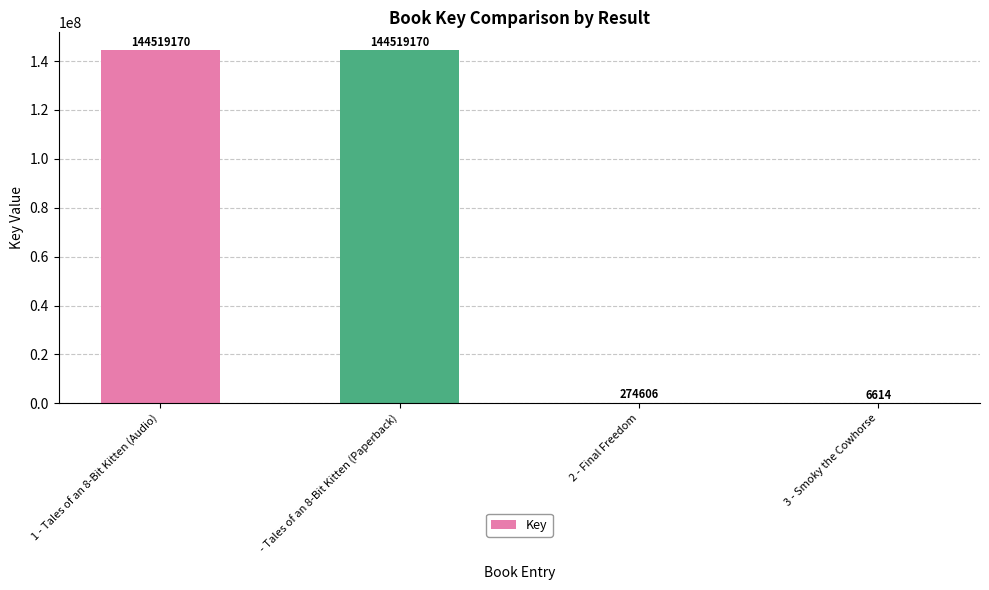

Is it true that the value at 1 - Tales of an 8-Bit Kitten (Audio) is 144519170?

True